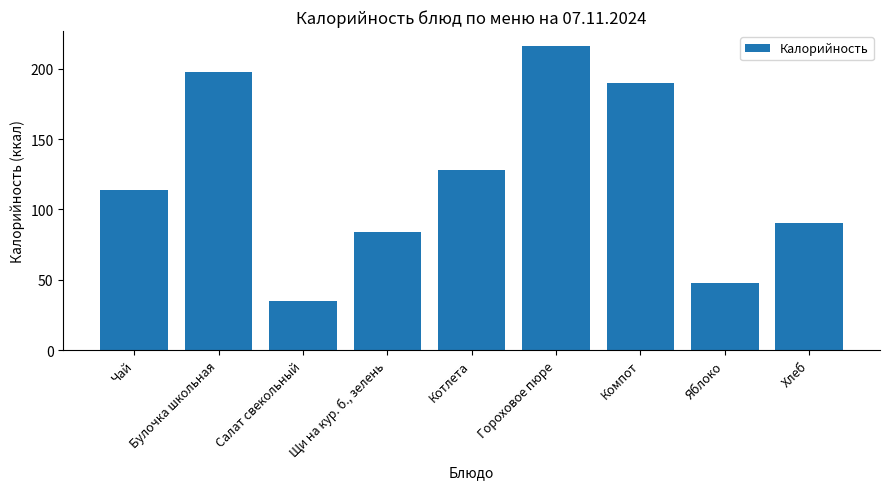

Reading left to right, what are all the values shown in this chart?

114	198	35	84	128	216	190	48	90